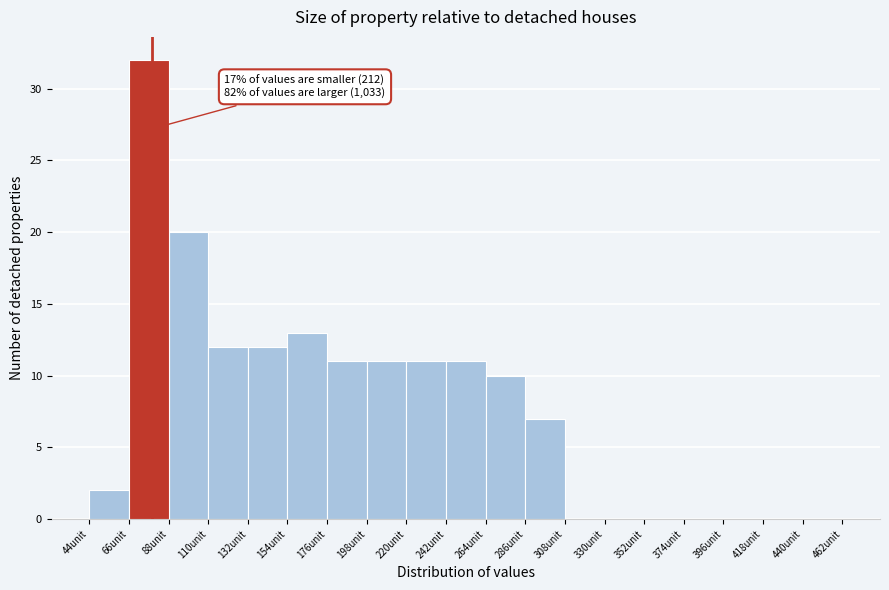

Which range on the x-axis has the tallest bar?

66 to 88